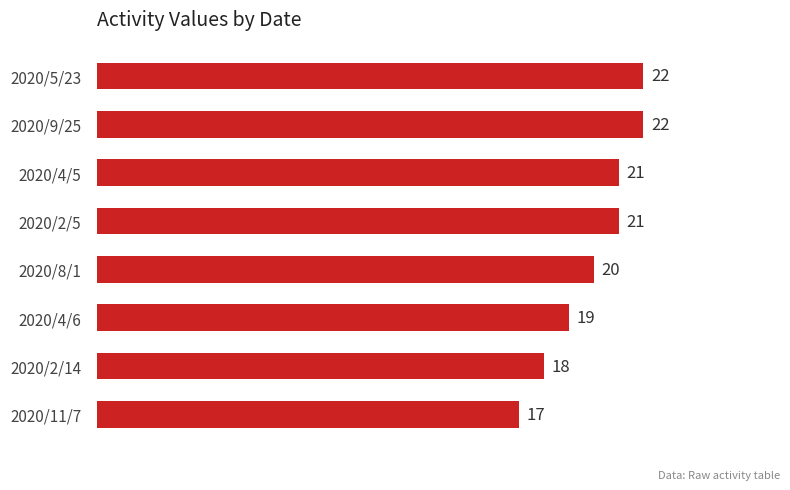

At which label is the value closest to 19?

2020/4/6